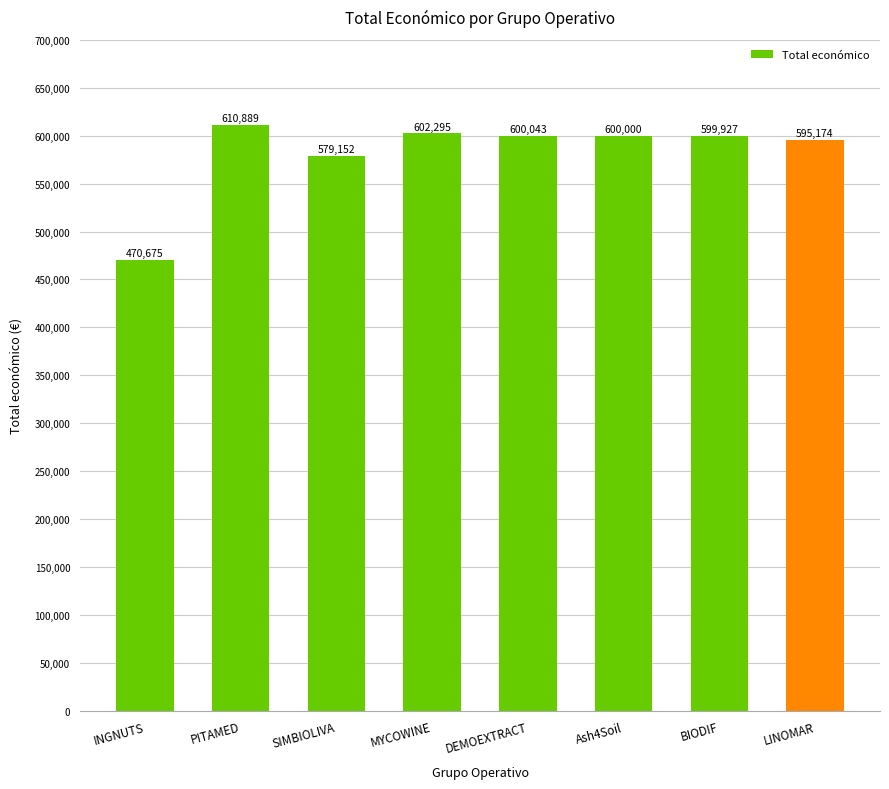

How many values are below 600000?

4